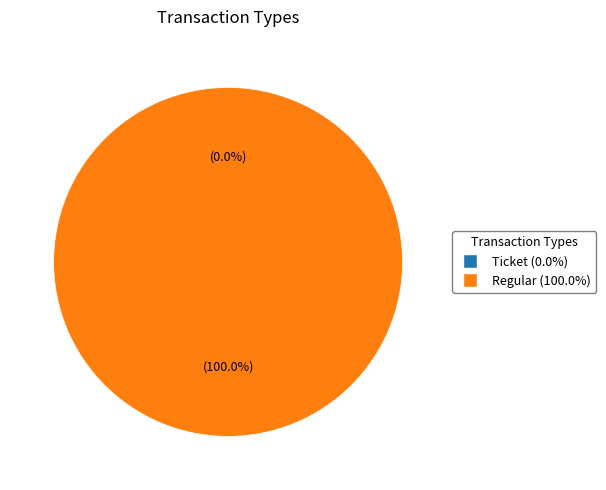

True or false: Ticket accounts for 1% of the total.

False